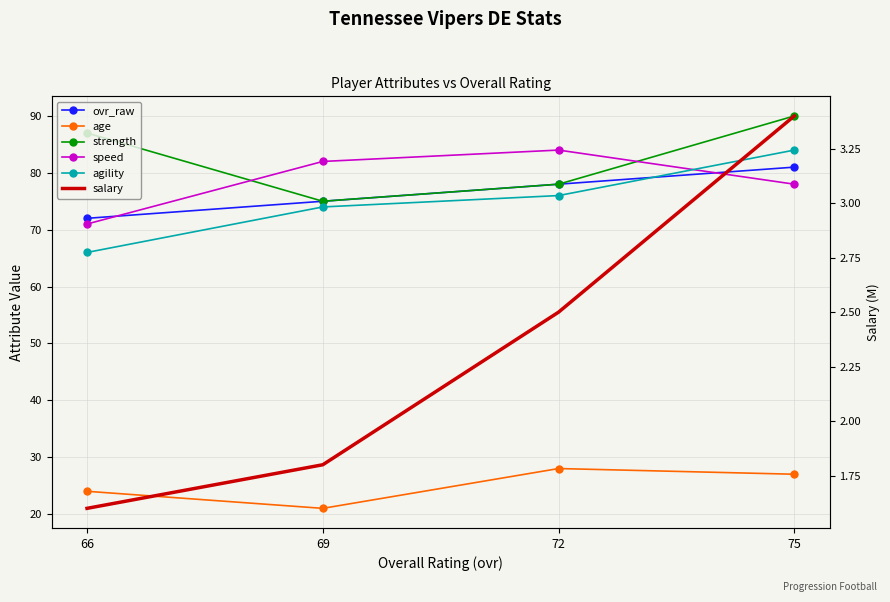

Reading left to right, what are all the values shown in this chart?

ovr_raw: 75=81.0	72=78.0	69=75.0	66=72.0
age: 75=27.0	72=28.0	69=21.0	66=24.0
strength: 75=90.0	72=78.0	69=75.0	66=87.0
speed: 75=78.0	72=84.0	69=82.0	66=71.0
agility: 75=84.0	72=76.0	69=74.0	66=66.0
salary: 75=3.4	72=2.5	69=1.8	66=1.6